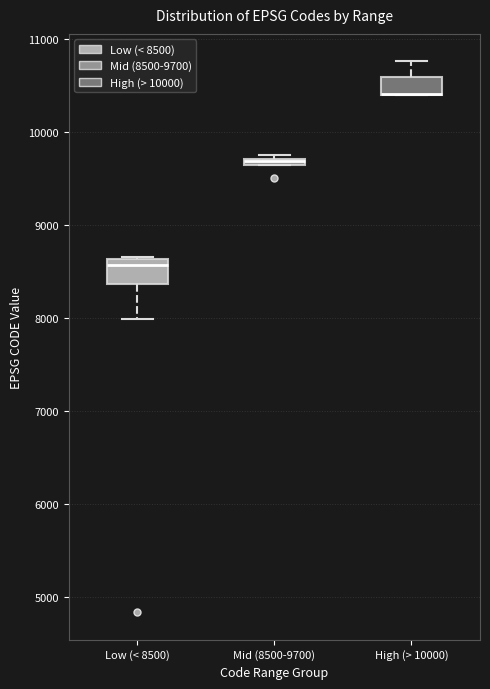

Where does the upper whisker of the box for High (> 10000) end on the y-axis? The values are not printed on the chart, so give them approximately, as read against the axis.

10800